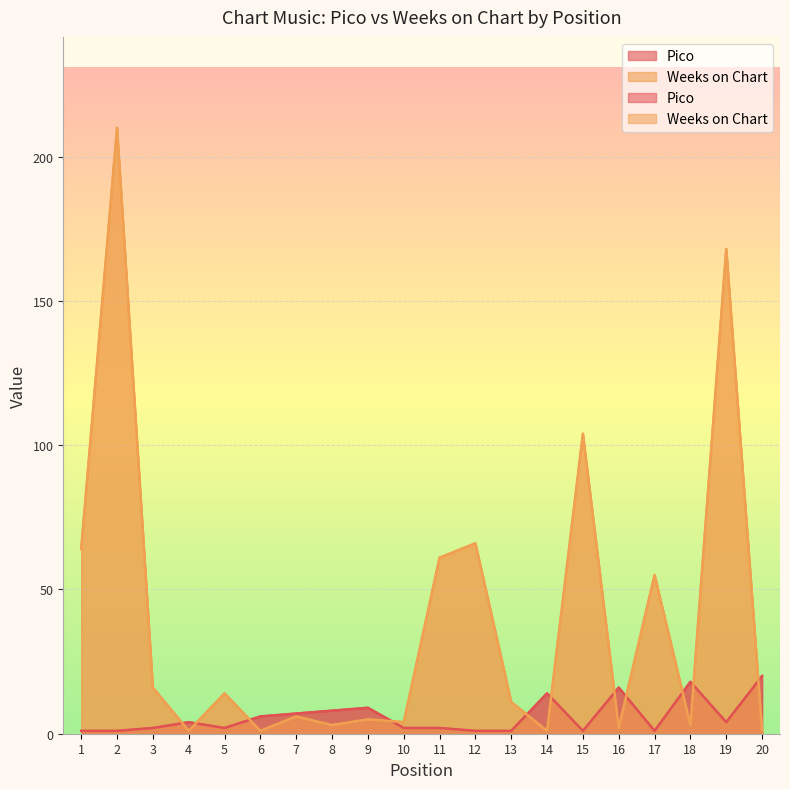

Which series has the largest total across all categories?

Weeks on Chart